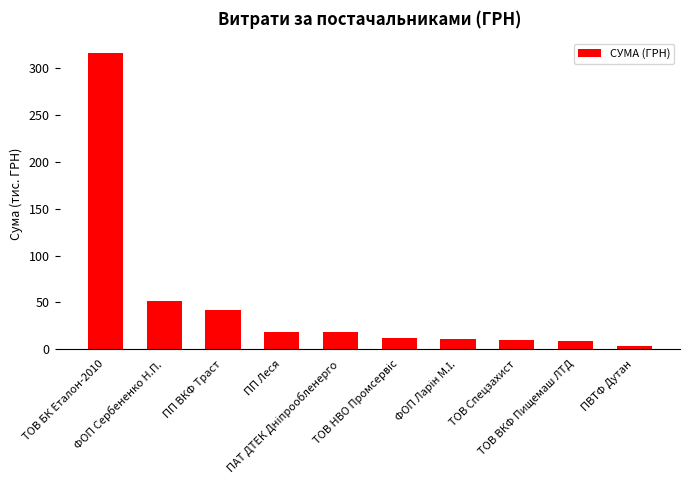

What is the greatest value displayed?

316.2